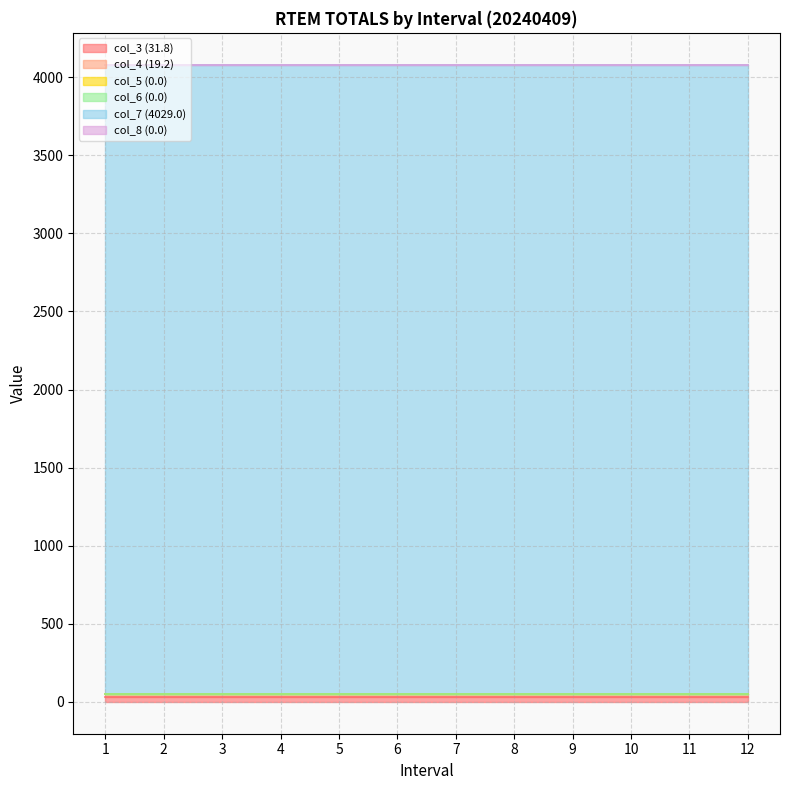

Reading right to left, extract all data points from this chart.

col_3 (31.8): 12=31.8	11=31.8	10=31.8	9=31.8	8=31.8	7=31.8	6=31.8	5=31.8	4=31.8	3=31.8	2=31.8	1=31.8
col_4 (19.2): 12=19.2	11=19.2	10=19.2	9=19.2	8=19.2	7=19.2	6=19.2	5=19.2	4=19.2	3=19.2	2=19.2	1=19.2
col_5 (0.0): 12=0.0	11=0.0	10=0.0	9=0.0	8=0.0	7=0.0	6=0.0	5=0.0	4=0.0	3=0.0	2=0.0	1=0.0
col_6 (0.0): 12=0.0	11=0.0	10=0.0	9=0.0	8=0.0	7=0.0	6=0.0	5=0.0	4=0.0	3=0.0	2=0.0	1=0.0
col_7 (4029.0): 12=4029.0	11=4029.0	10=4029.0	9=4029.0	8=4029.0	7=4029.0	6=4029.0	5=4029.0	4=4029.0	3=4029.0	2=4029.0	1=4029.0
col_8 (0.0): 12=0.0	11=0.0	10=0.0	9=0.0	8=0.0	7=0.0	6=0.0	5=0.0	4=0.0	3=0.0	2=0.0	1=0.0